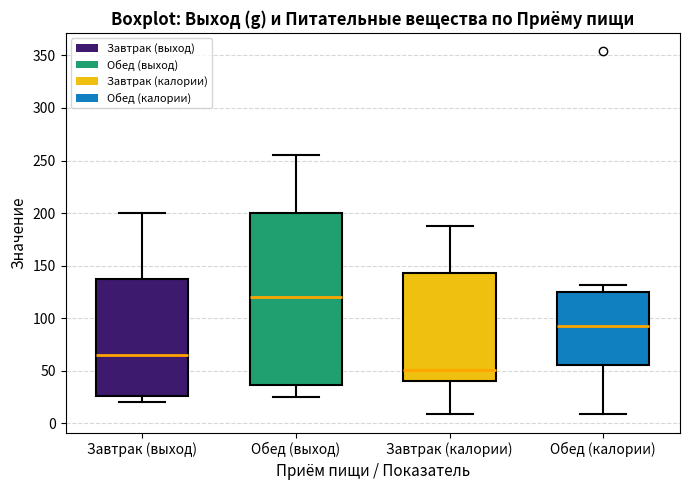

Where does the upper whisker of the box for Обед (калории) end on the y-axis? The values are not printed on the chart, so give them approximately, as read against the axis.

130